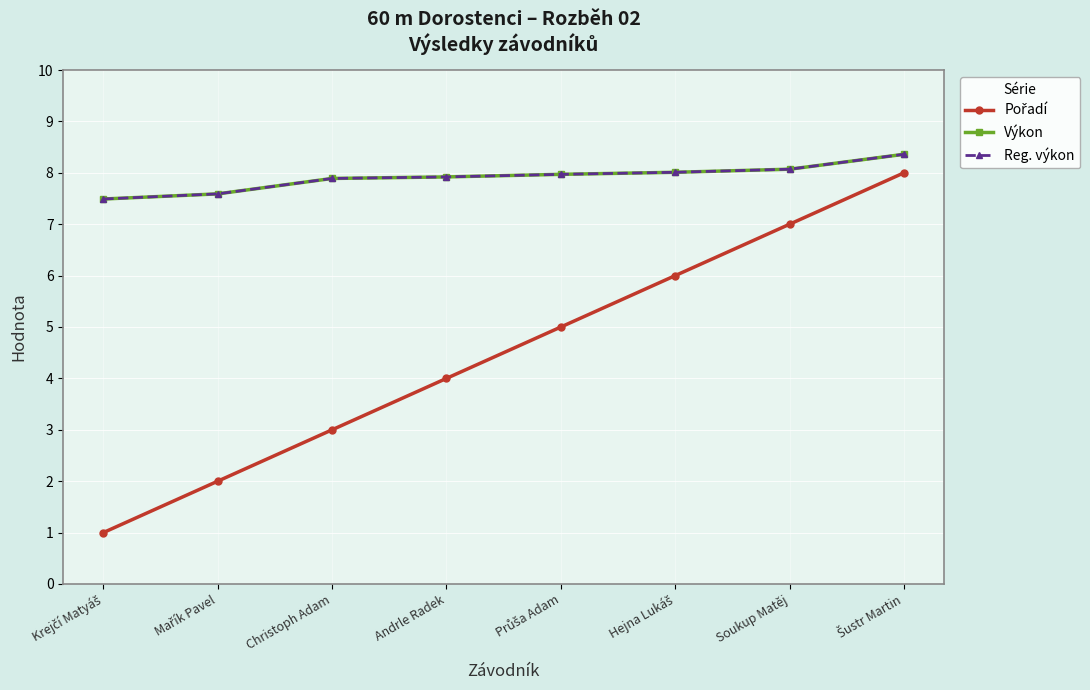

Which category has the lowest value in the Pořadí series?

Krejčí Matyáš